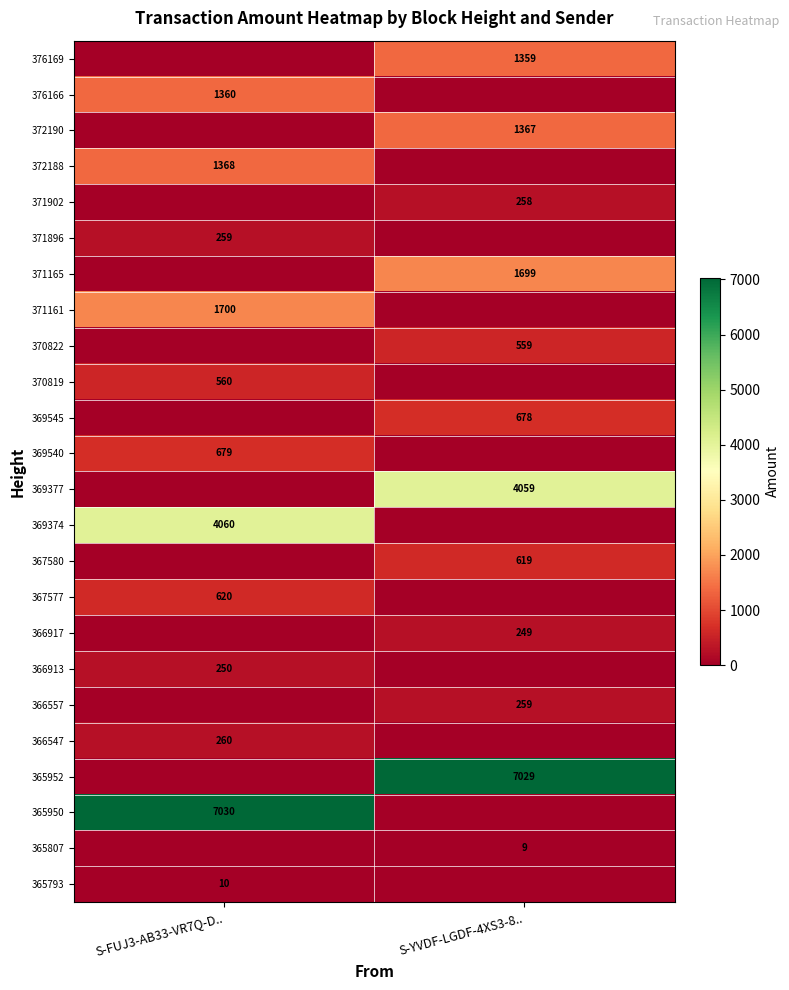

The value of 365952 at S-YVDF-LGDF-4XS3-8.. is 7029. True or false?

True